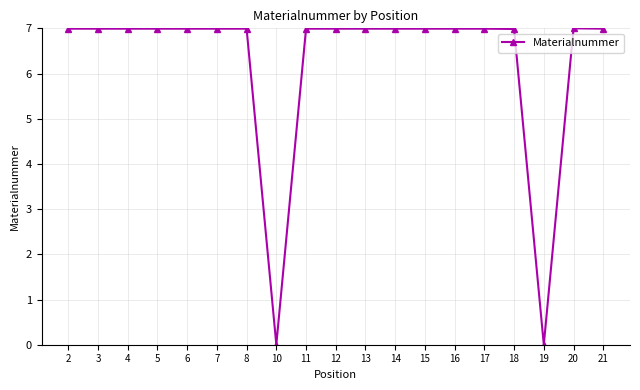

How many data points are less than 6?

2